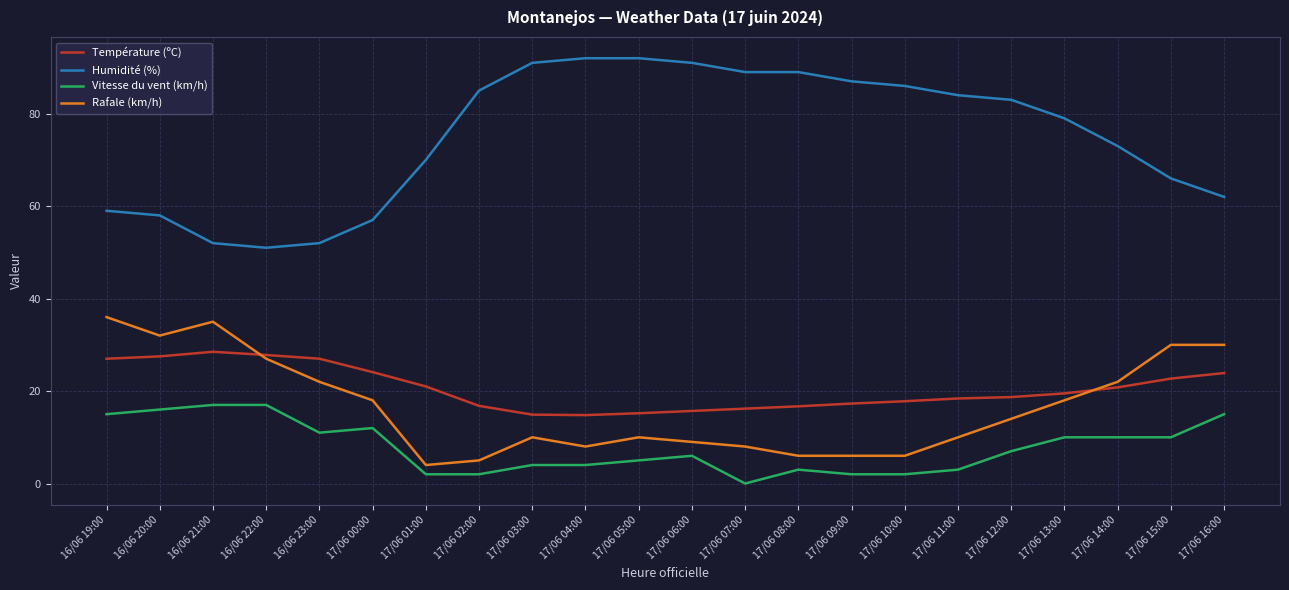

At which category does Rafale (km/h) reach its first local peak?

16/06 21:00